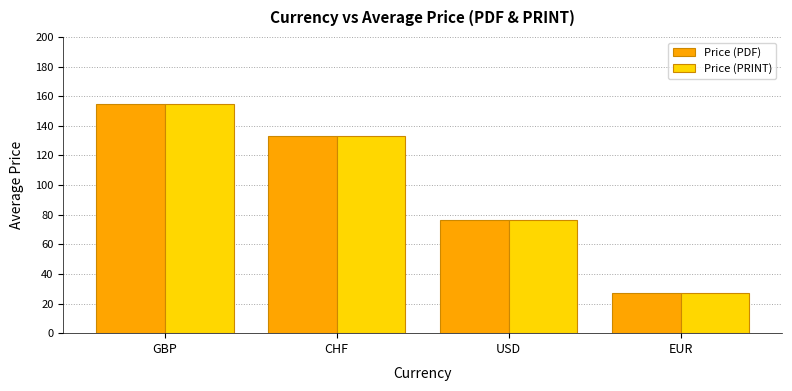

Which category has the highest value in the Price (PDF) series?

GBP